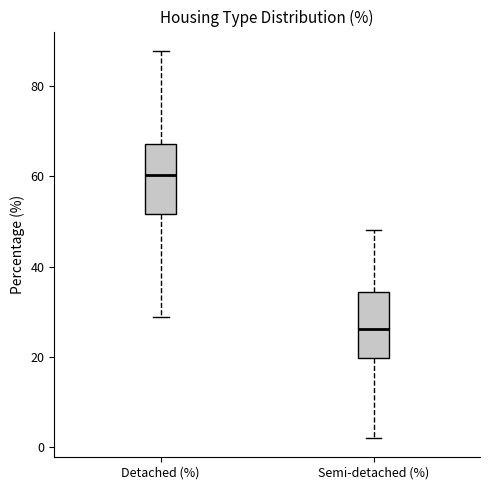

Which box's median line is the highest?

Detached (%)